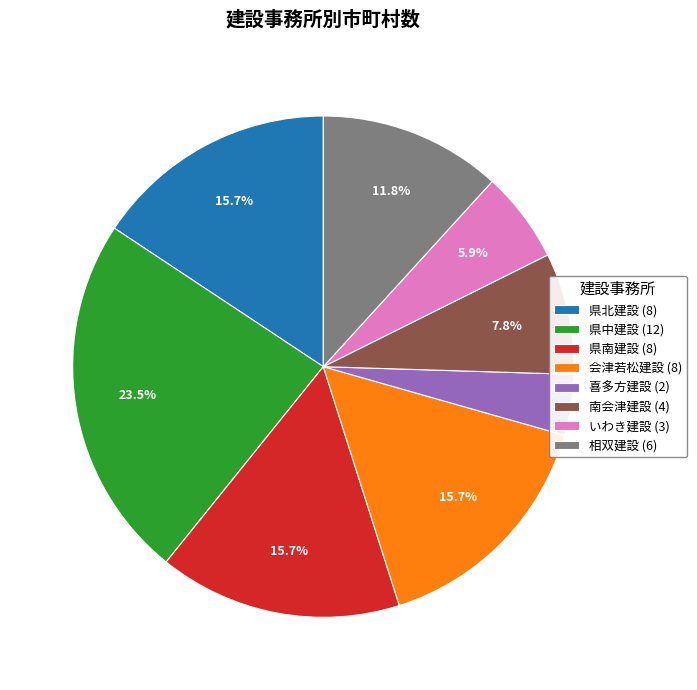

Combined, do いわき建設 (3) and 県中建設 (12) account for over 50%?

No